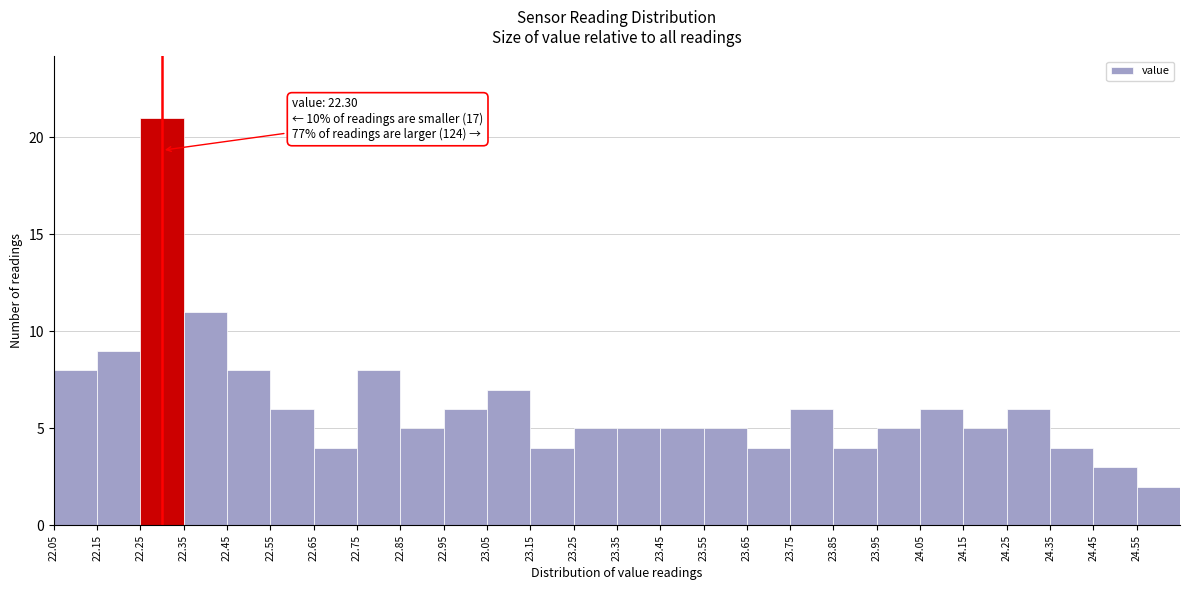

Which range on the x-axis has the tallest bar?

22.25 to 22.35